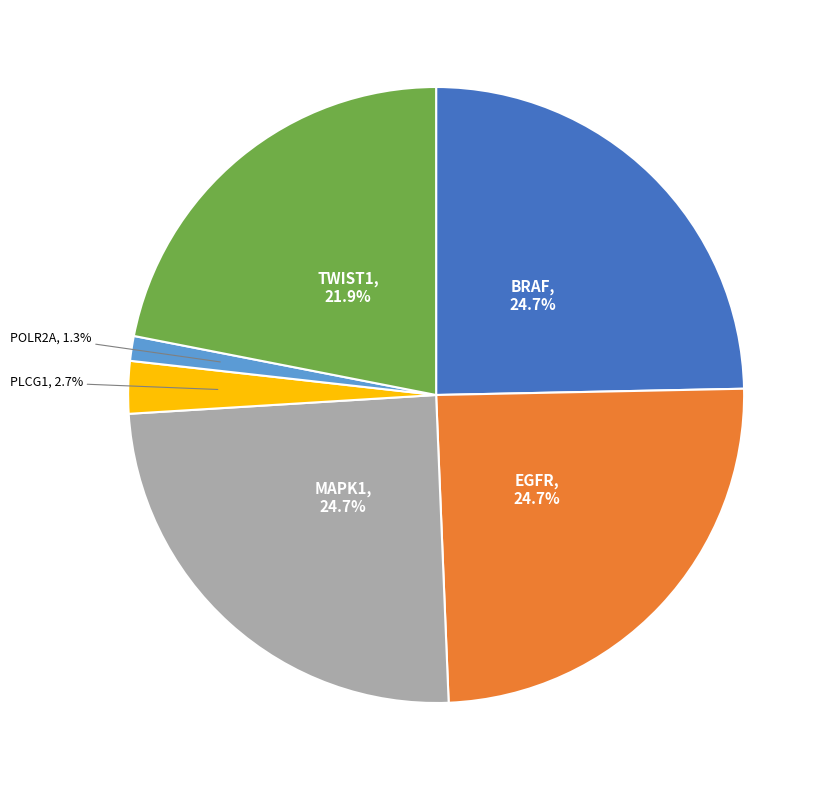

Does any single category account for the majority?

No